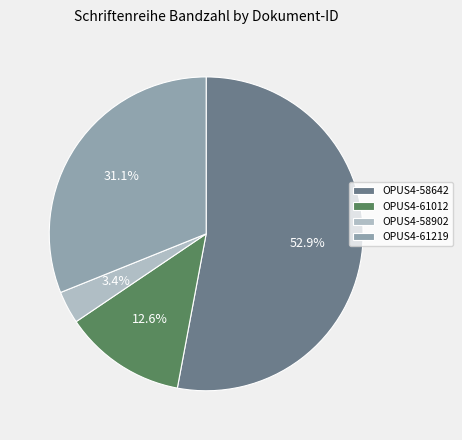

Is the sum of OPUS4-61012 and OPUS4-58642 greater than half?

Yes